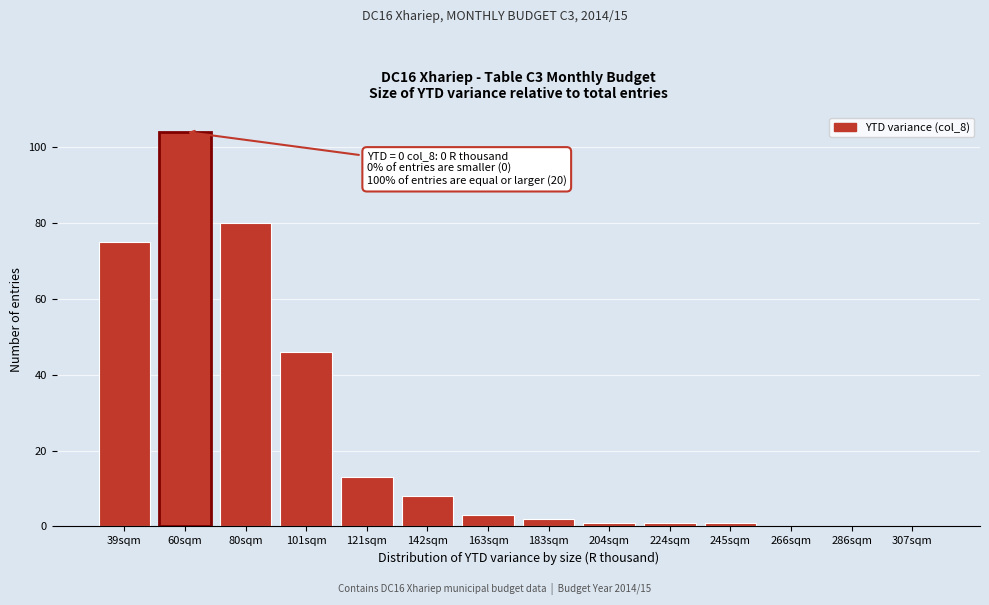

Reading left to right, extract all data points from this chart.

39sqm=75	60sqm=104	80sqm=80	101sqm=46	121sqm=13	142sqm=8	163sqm=3	183sqm=2	204sqm=1	224sqm=1	245sqm=1	266sqm=0	286sqm=0	307sqm=0